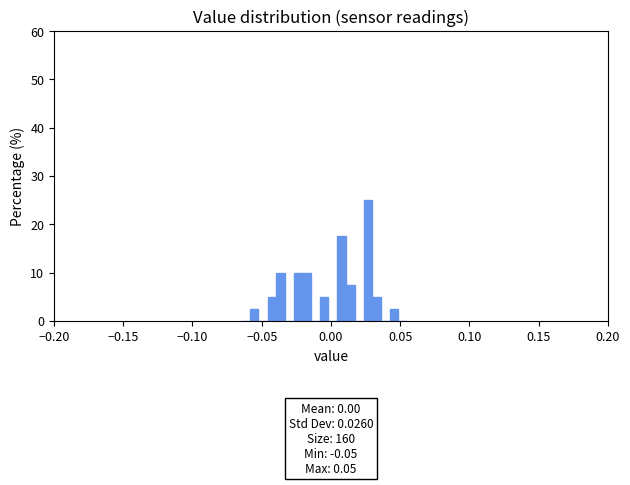

Around what value on the x-axis is the tallest bar? Give the approximate position of its centre, as read against the axis.

0.025